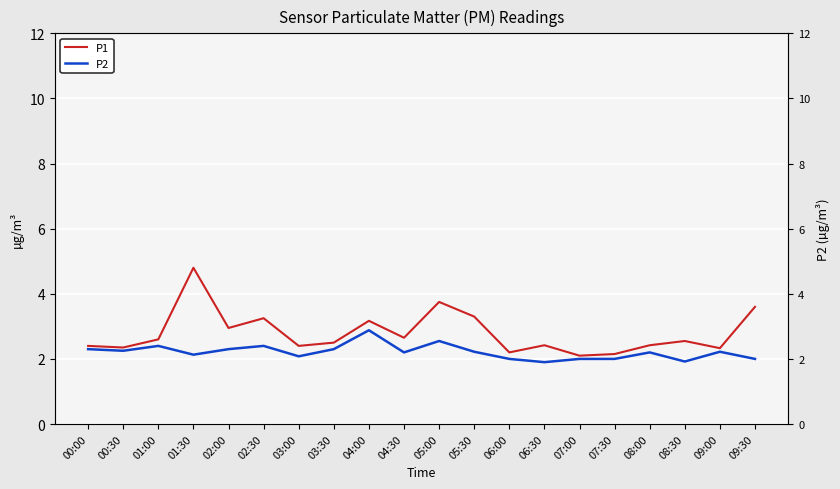

True or false: P1 has a value of 2.3 at 09:30.

False